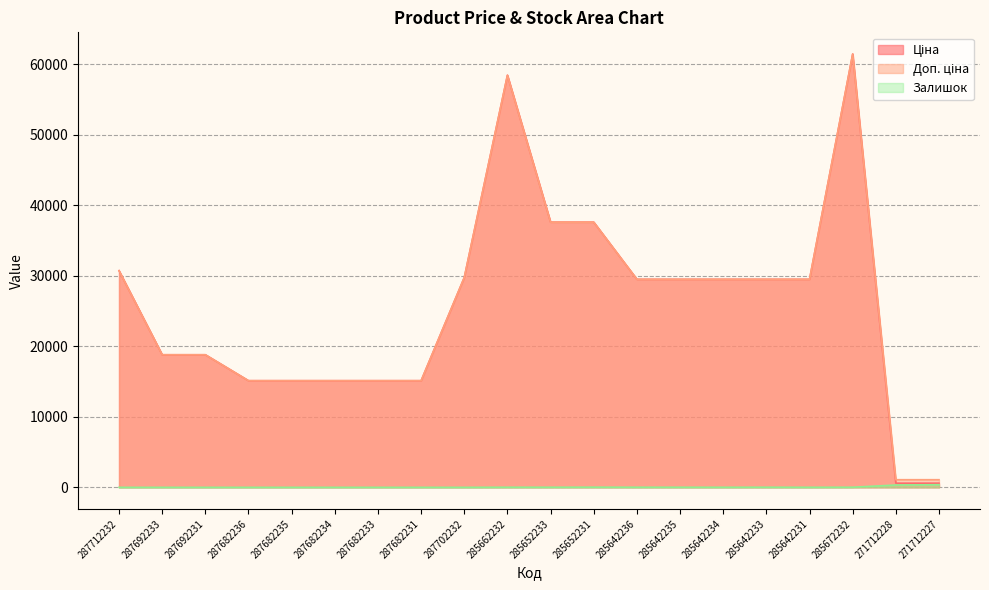

Does the chart display data point markers on the line(s)?

No